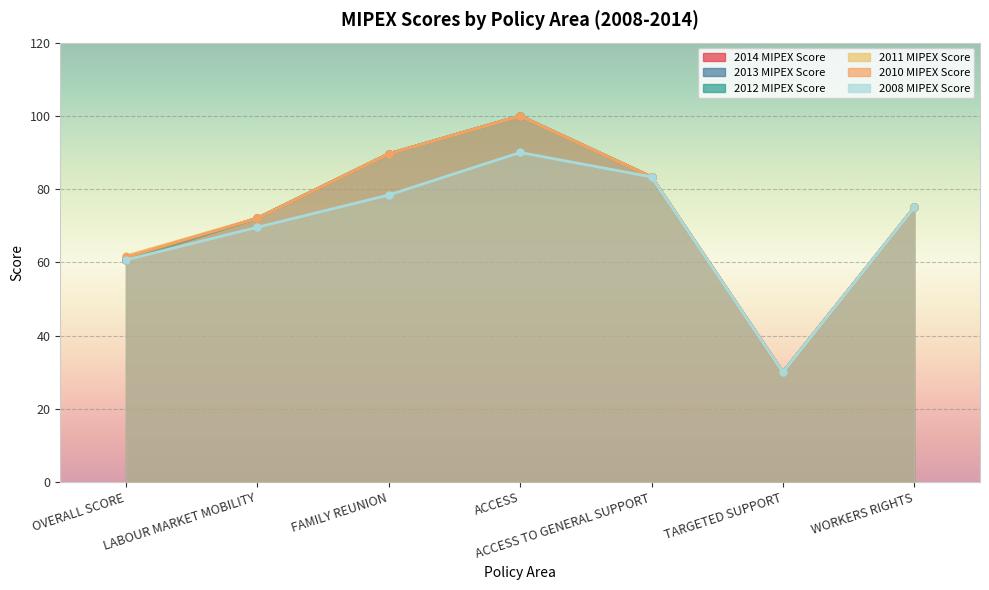

Is the value of 2011 MIPEX Score at OVERALL SCORE greater than the value of 2008 MIPEX Score at OVERALL SCORE?

Yes